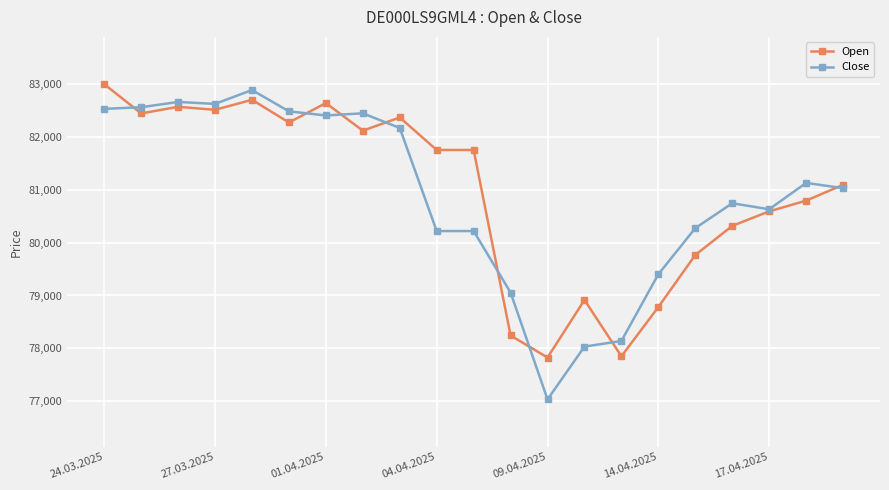

What is the smallest value displayed?

77031